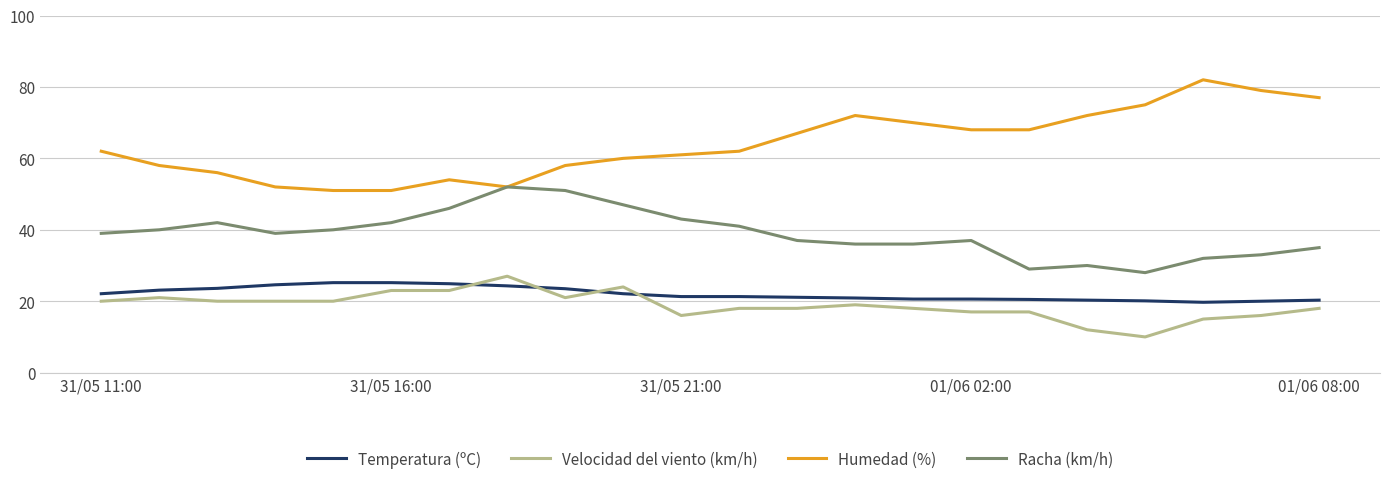

True or false: Humedad (%) and Velocidad del viento (km/h) intersect in this chart.

False